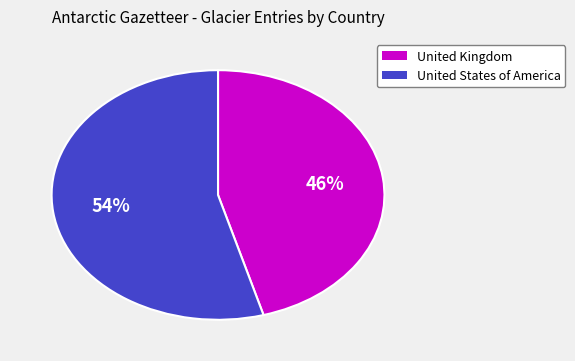

Does United Kingdom account for over 50% of the chart?

No